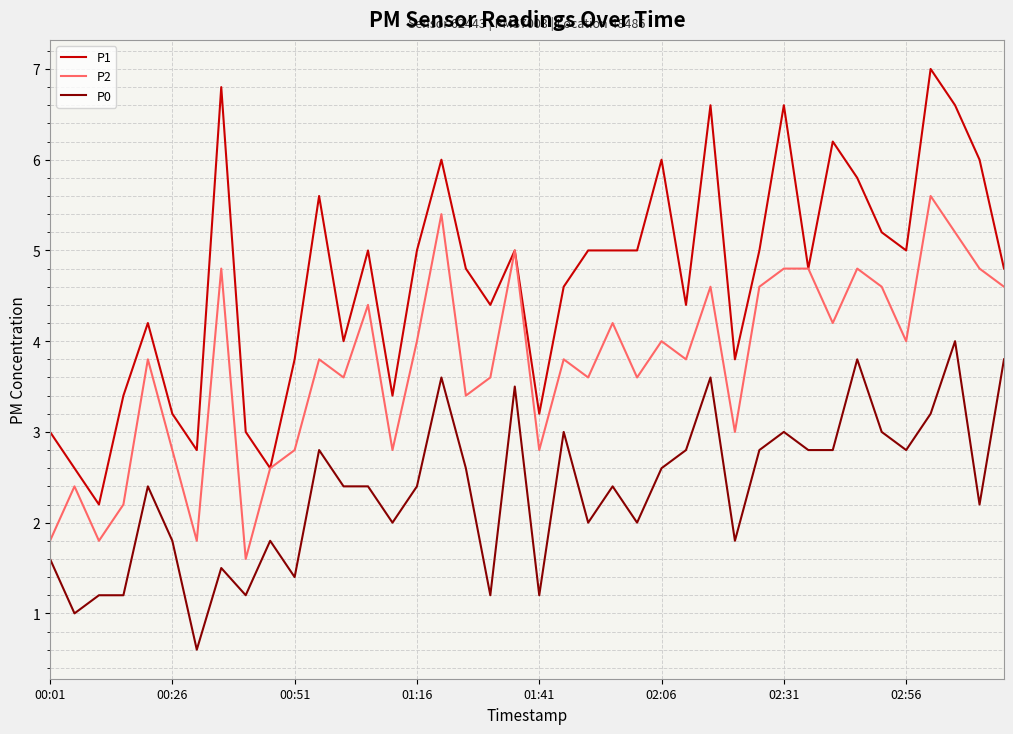

True or false: P1 and P0 cross at least once.

False